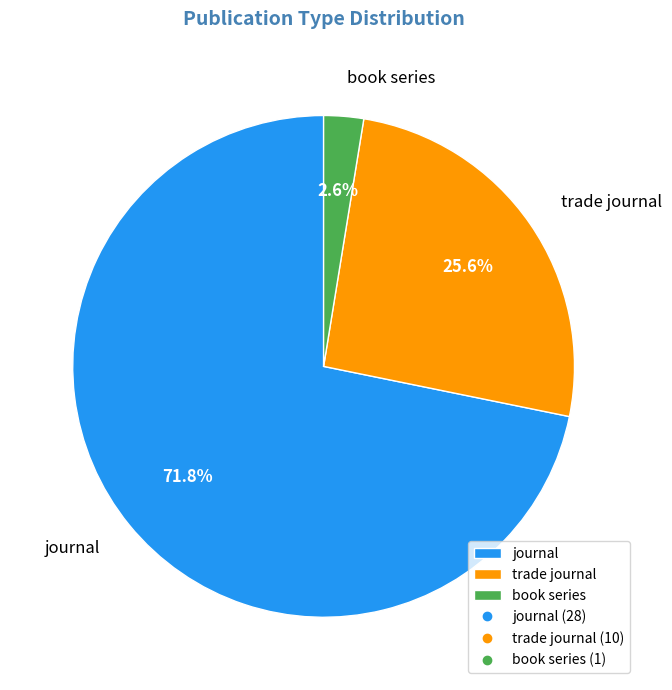

How many segments does this pie chart have?

3